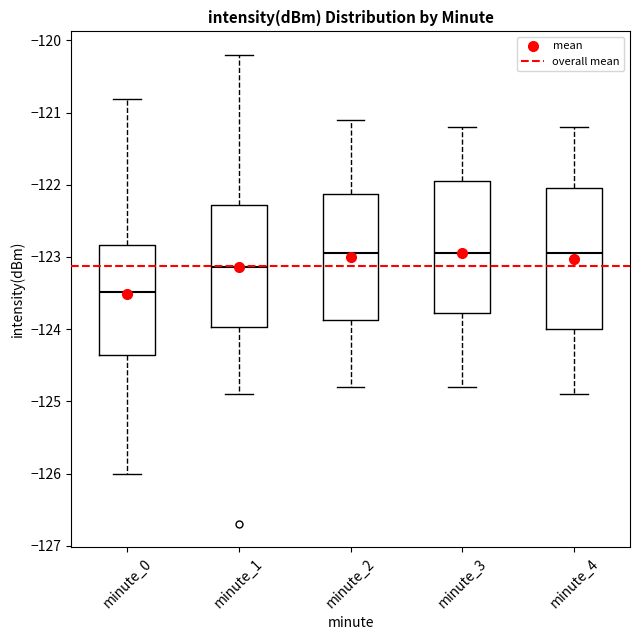

Reading left to right, read every box against the y-axis: the position of its median line, the range the box covers, and the ends of its whiskers. The values are not printed on the chart, so give them approximately, as read against the axis.

minute_0: median -123.5, box -124.4 to -122.8, whiskers -126.0 to -120.8
minute_1: median -123.1, box -124.0 to -122.3, whiskers -124.9 to -120.2
minute_2: median -122.9, box -123.9 to -122.1, whiskers -124.8 to -121.1
minute_3: median -122.9, box -123.8 to -121.9, whiskers -124.8 to -121.2
minute_4: median -122.9, box -124.0 to -122.0, whiskers -124.9 to -121.2